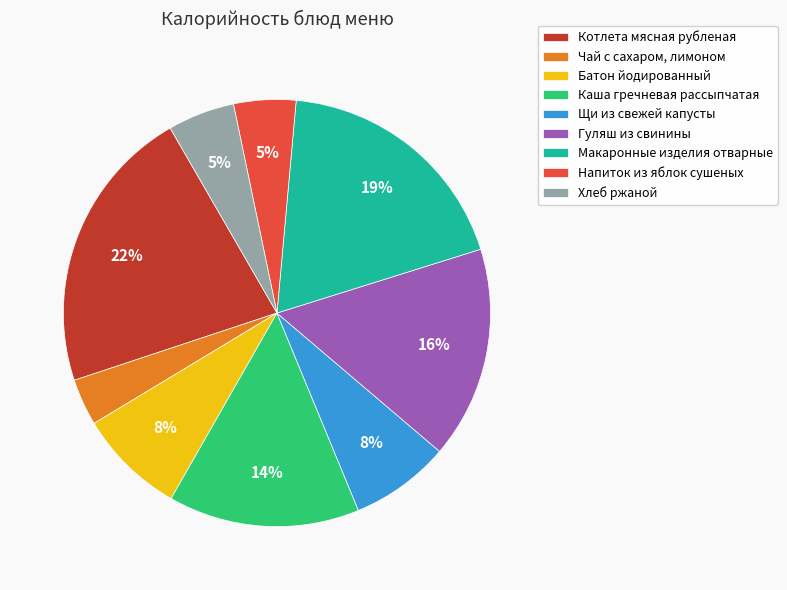

What is the smallest slice in the pie chart?

Чай с сахаром, лимоном